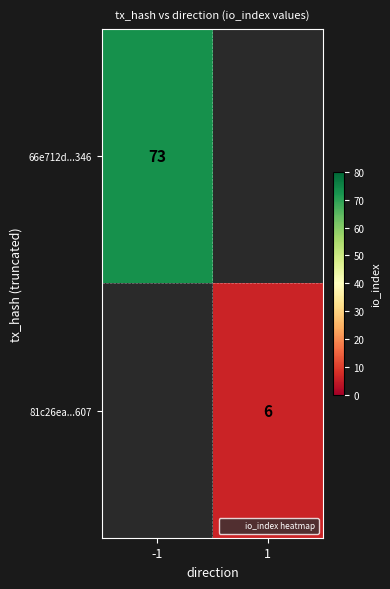

Is it true that 81c26ea...607 equals 2 at 1?

False